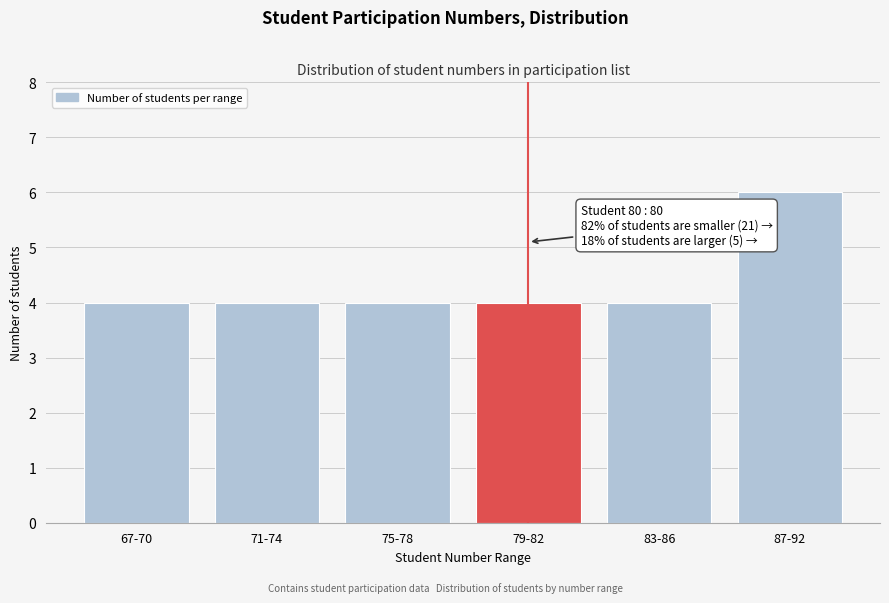

Reading left to right, what are all the values shown in this chart?

4	4	4	4	4	6